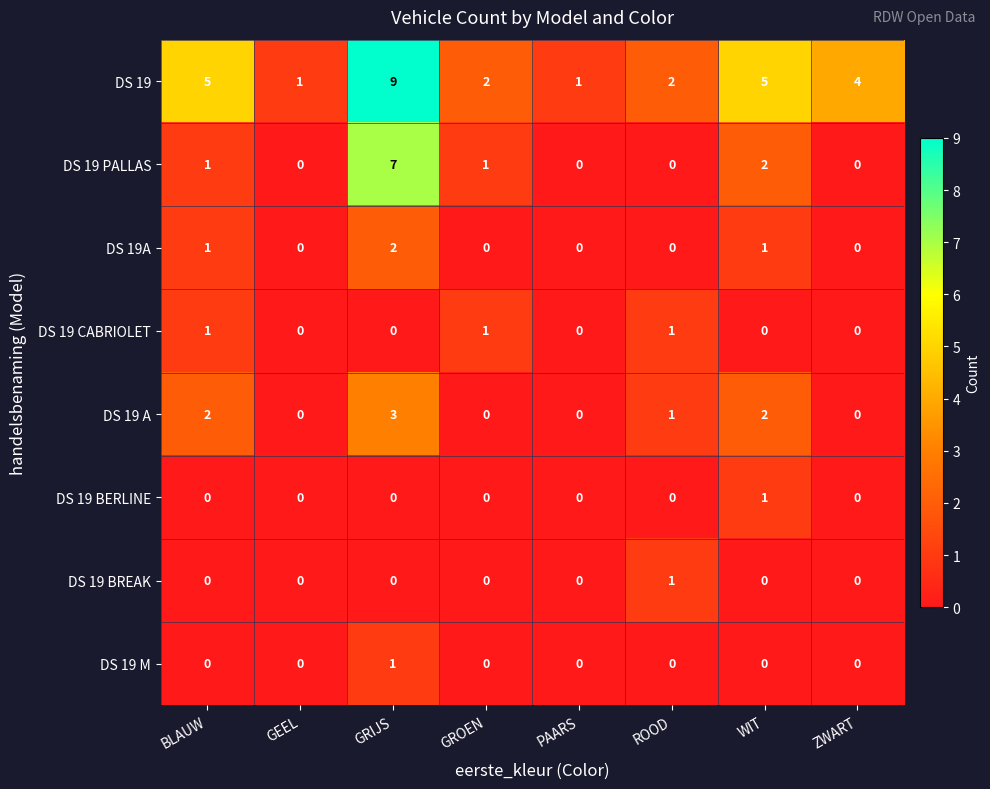

Which series has the largest range (max minus min)?

DS 19